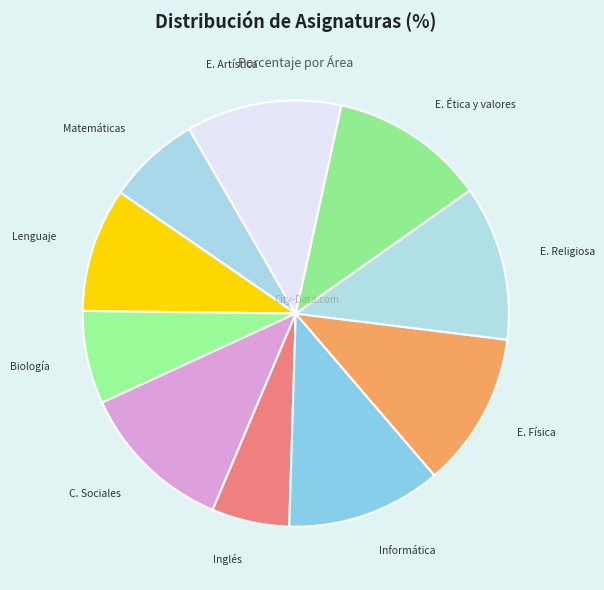

Which has a higher value, Lenguaje or Informática?

Informática